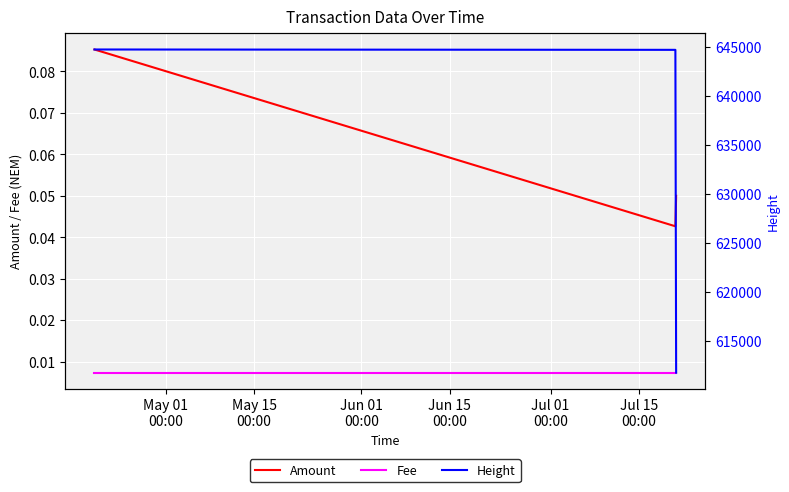

What is the sum of all Height values?

1901201.0